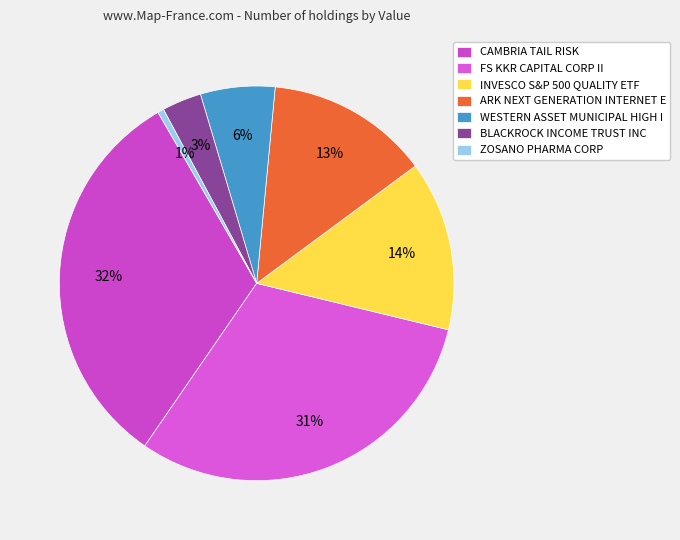

How many slices are in this pie chart?

7